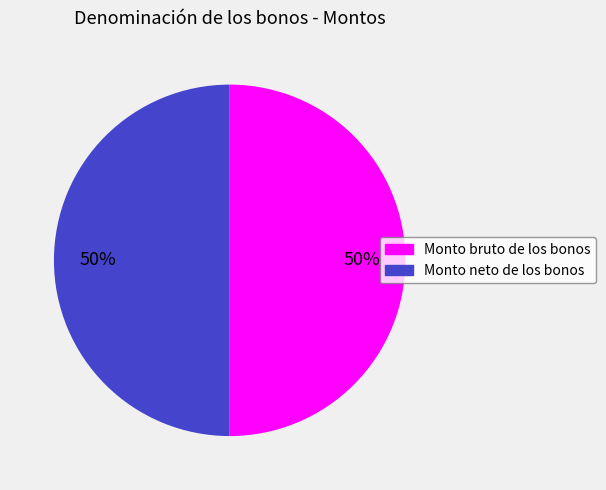

To the nearest percent, what percentage of the pie is Monto bruto de los bonos?

50%